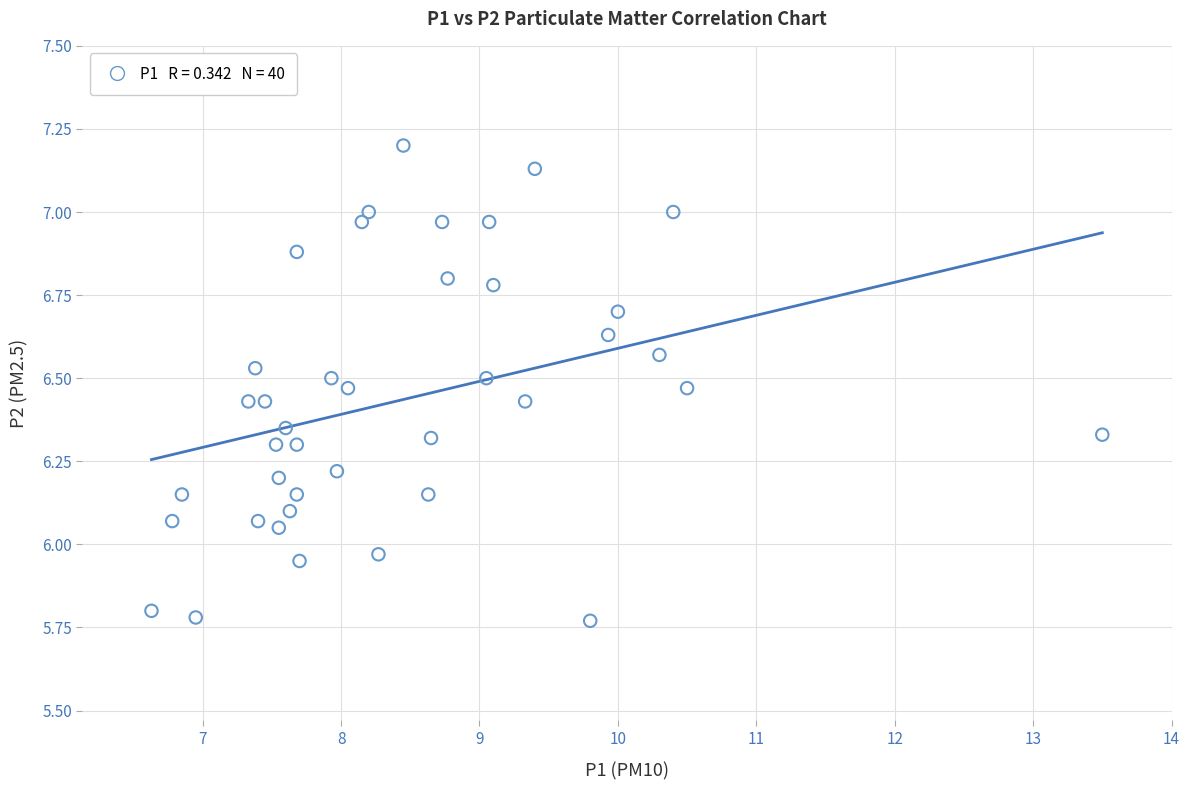

What is the range of X values (max minus min)?

6.9